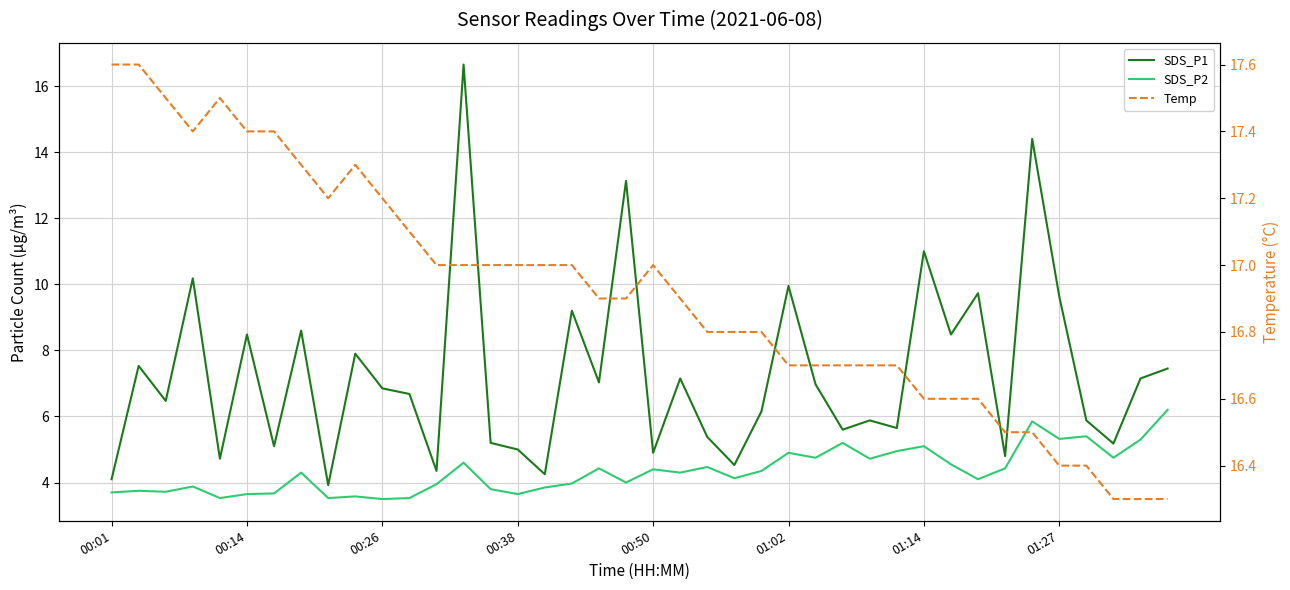

Is it true that SDS_P2 equals 3.7 at 00:01?

True